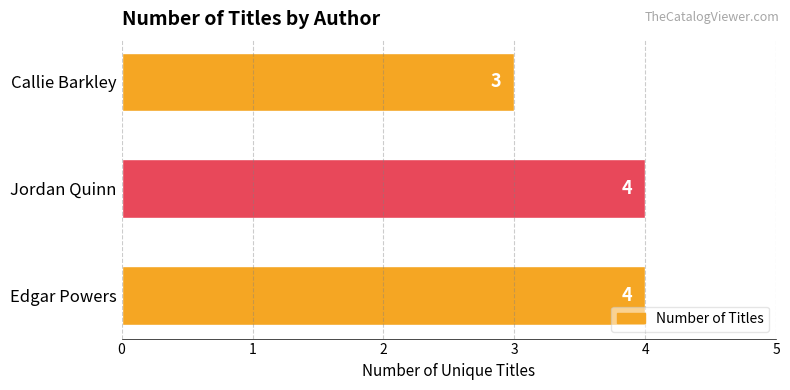

What is the minimum value shown in the chart?

3